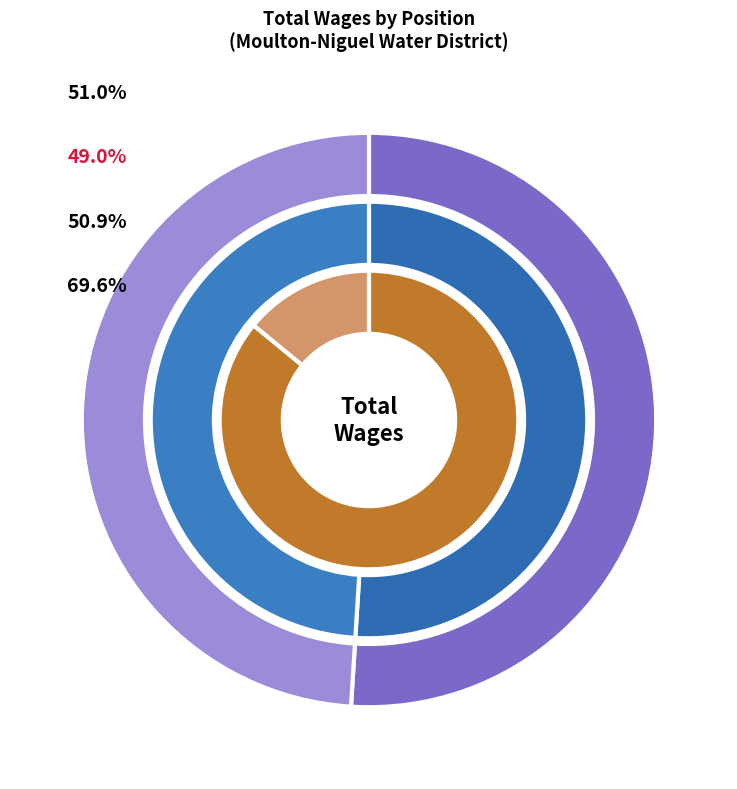

Which category has the smallest portion of the pie?

Superintendent Facilities Ops